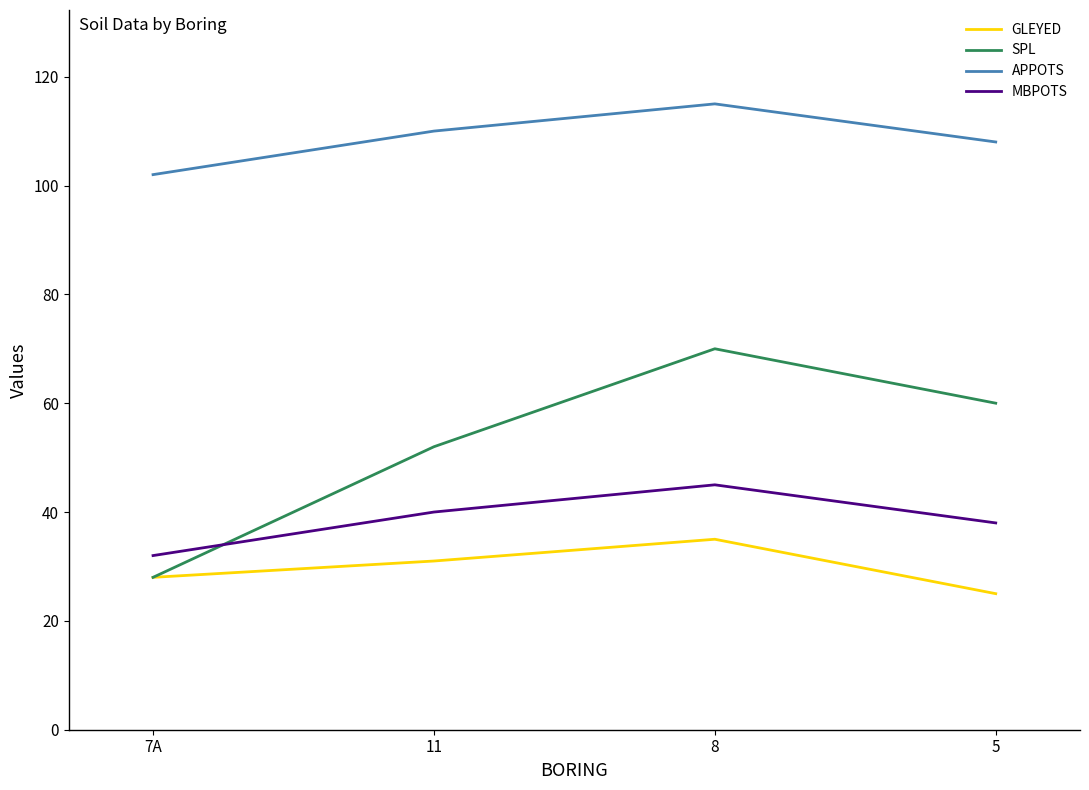

What is the difference between the APPOTS values at 5 and 7A?

6